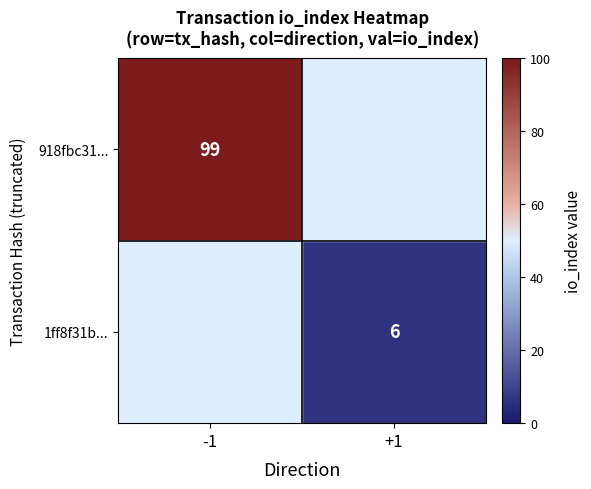

Which label corresponds to the smallest value in the chart?

+1